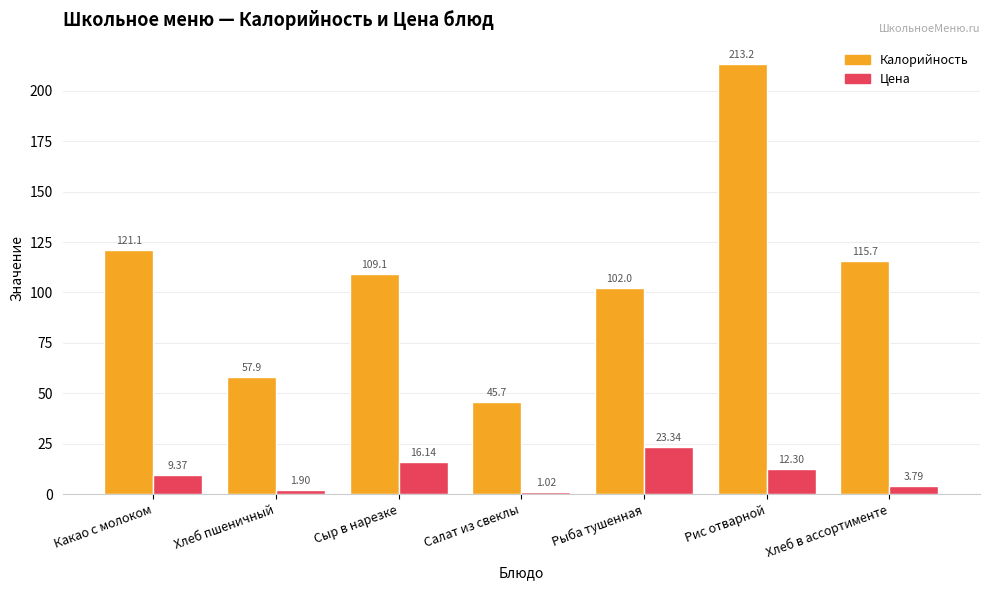

What value does the Цена series have at Рис отварной?

12.3